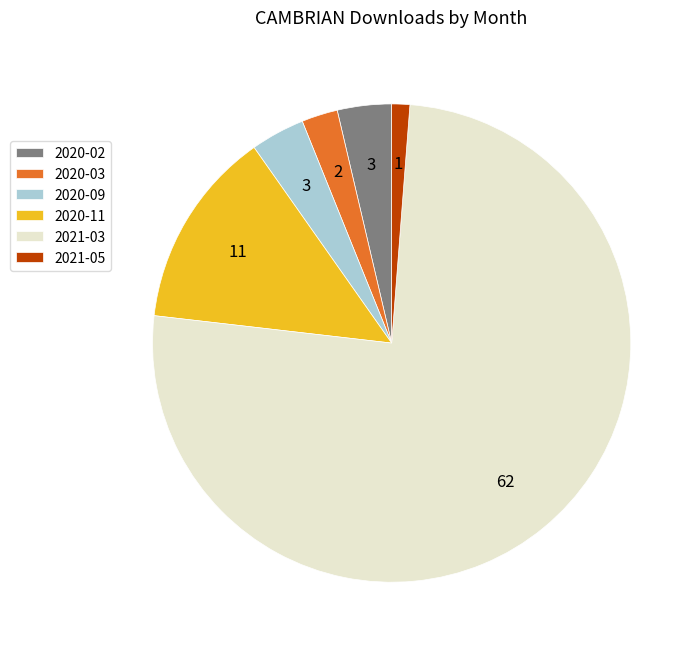

Do 2020-03 and 2020-02 together represent more than half of the pie?

No